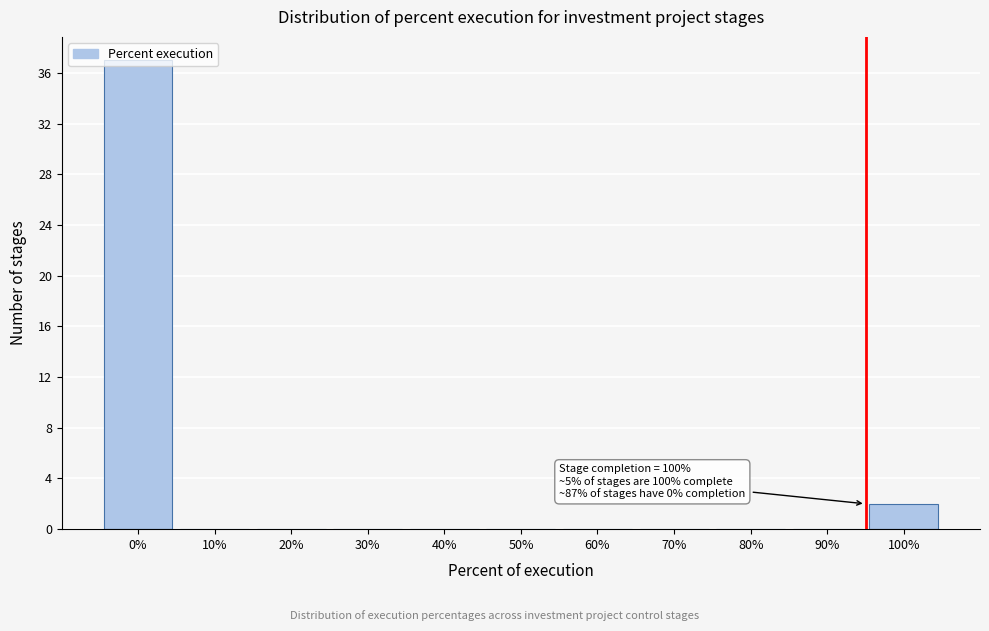

What is the change in value from 20% to 100%?

+2